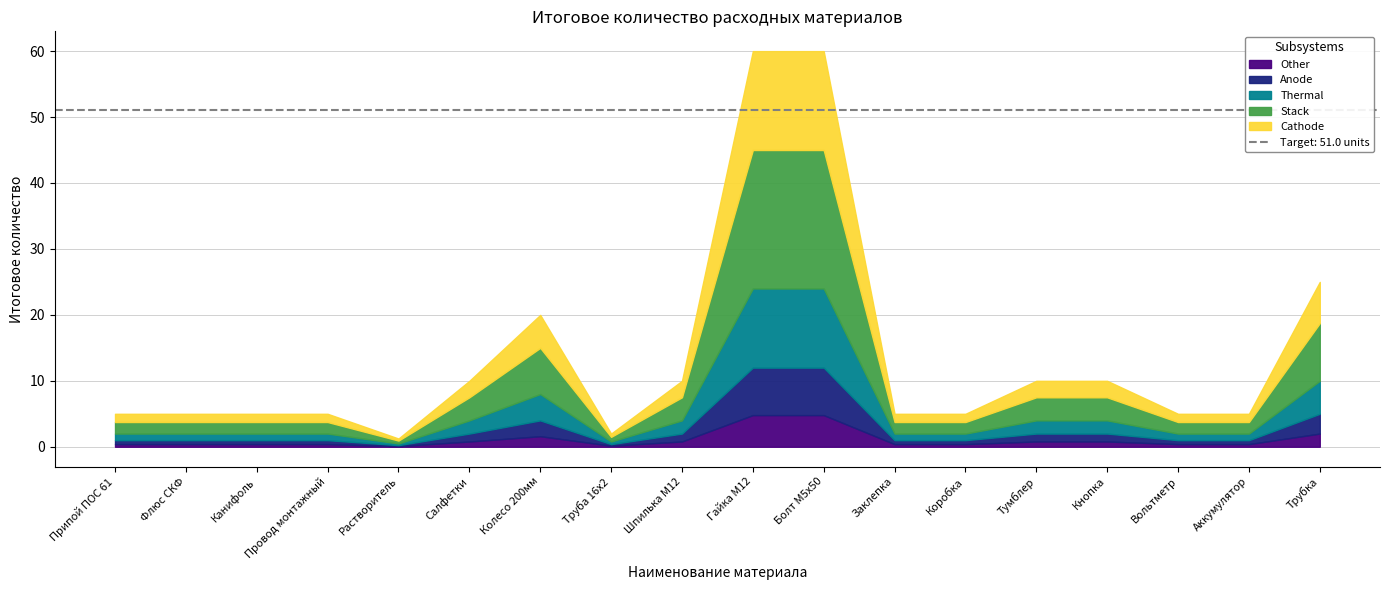

How many points are higher than both their immediate neighbors (excluding endpoints)?

1